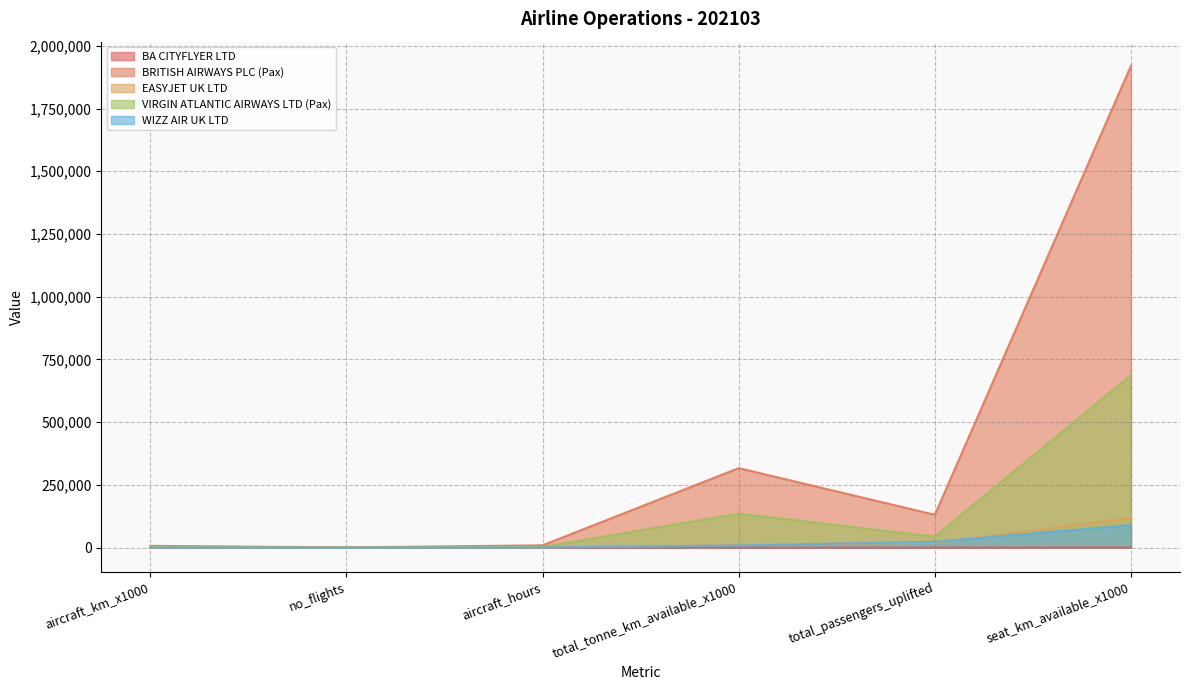

Which category has the lowest value in the BRITISH AIRWAYS PLC (Pax) series?

no_flights